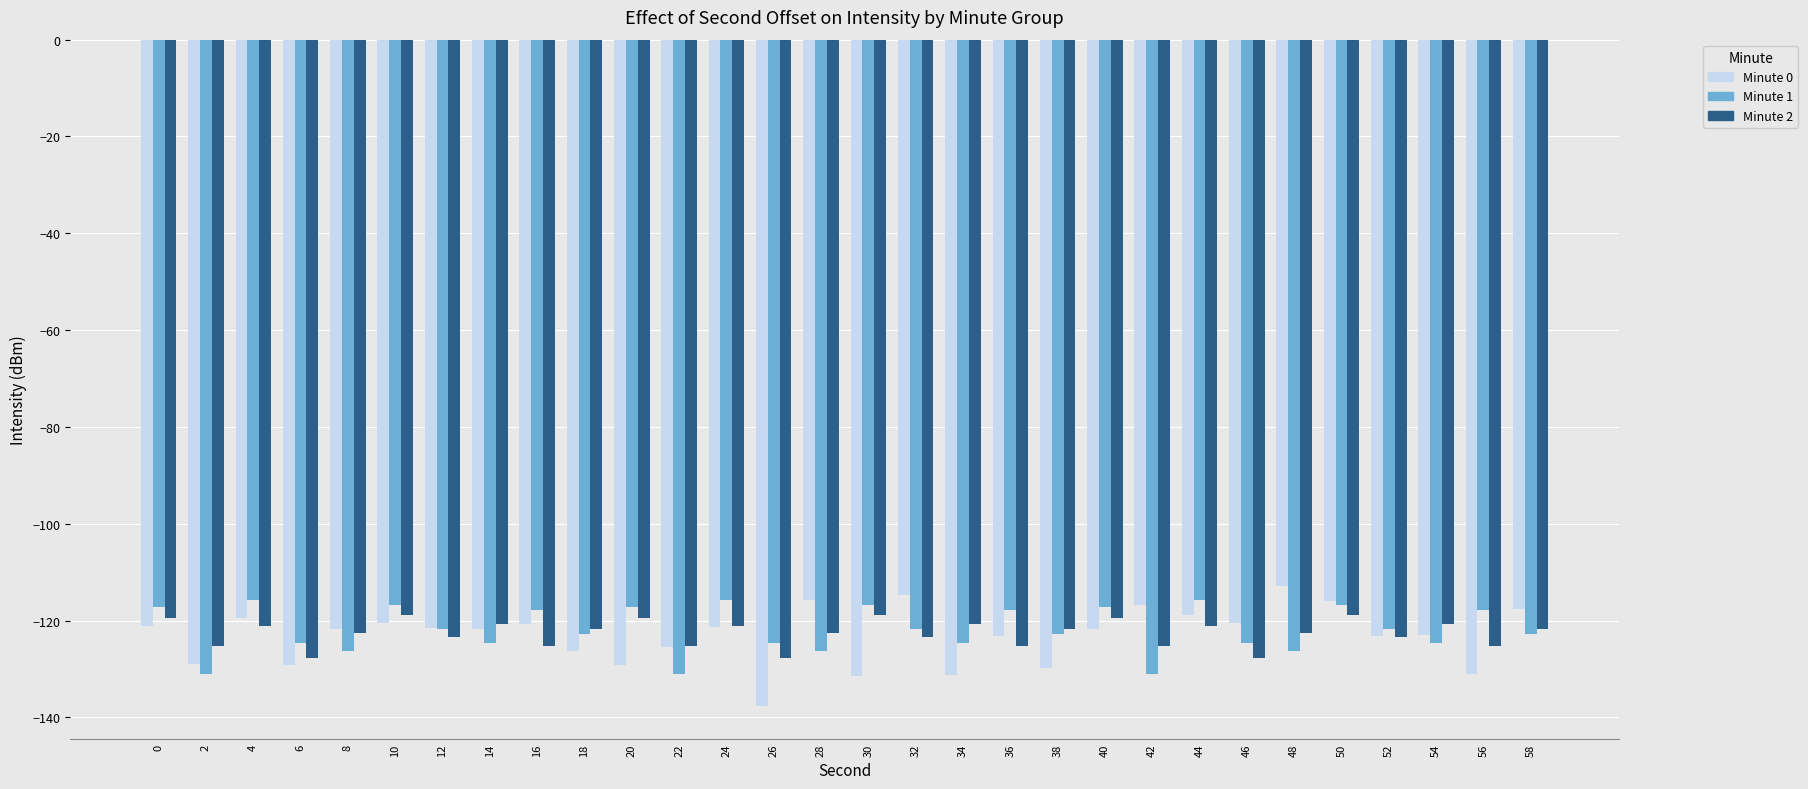

What is the total value across all series at 4?

-356.2